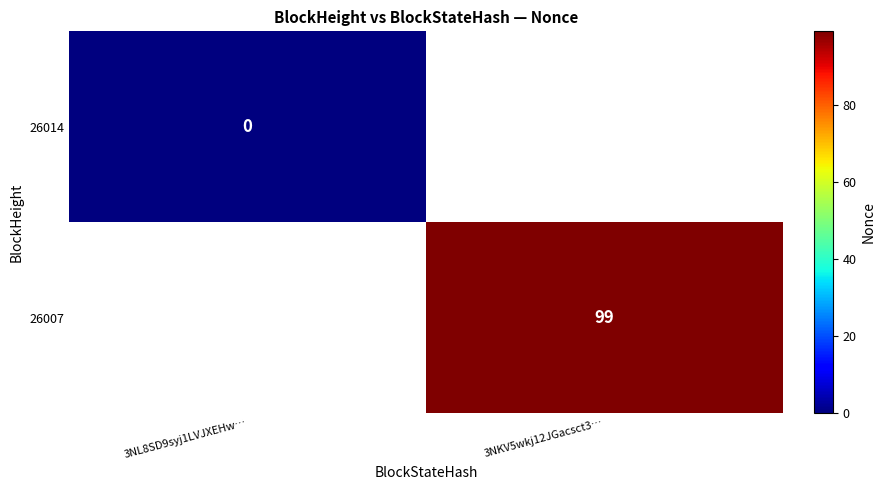

Between 3NL8SD9syj1LVJXEHw… and 3NKV5wkj12JGacsct3…, which is larger?

3NKV5wkj12JGacsct3…